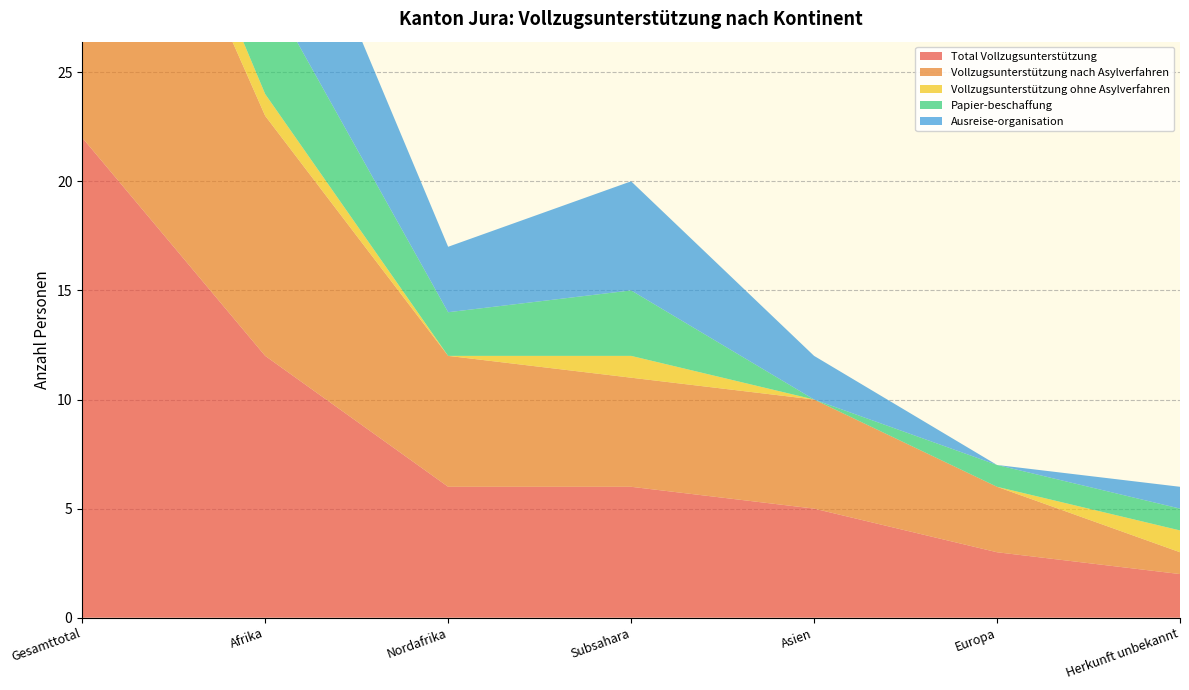

Reading right to left, what are all the values shown in this chart?

Total Vollzugsunterstützung: Herkunft unbekannt=2	Europa=3	Asien=5	Subsahara=6	Nordafrika=6	Afrika=12	Gesamttotal=22
Vollzugsunterstützung nach Asylverfahren: Herkunft unbekannt=1	Europa=3	Asien=5	Subsahara=5	Nordafrika=6	Afrika=11	Gesamttotal=20
Vollzugsunterstützung ohne Asylverfahren: Herkunft unbekannt=1	Europa=0	Asien=0	Subsahara=1	Nordafrika=0	Afrika=1	Gesamttotal=2
Papier-beschaffung: Herkunft unbekannt=1	Europa=1	Asien=0	Subsahara=3	Nordafrika=2	Afrika=5	Gesamttotal=7
Ausreise-organisation: Herkunft unbekannt=1	Europa=0	Asien=2	Subsahara=5	Nordafrika=3	Afrika=8	Gesamttotal=11